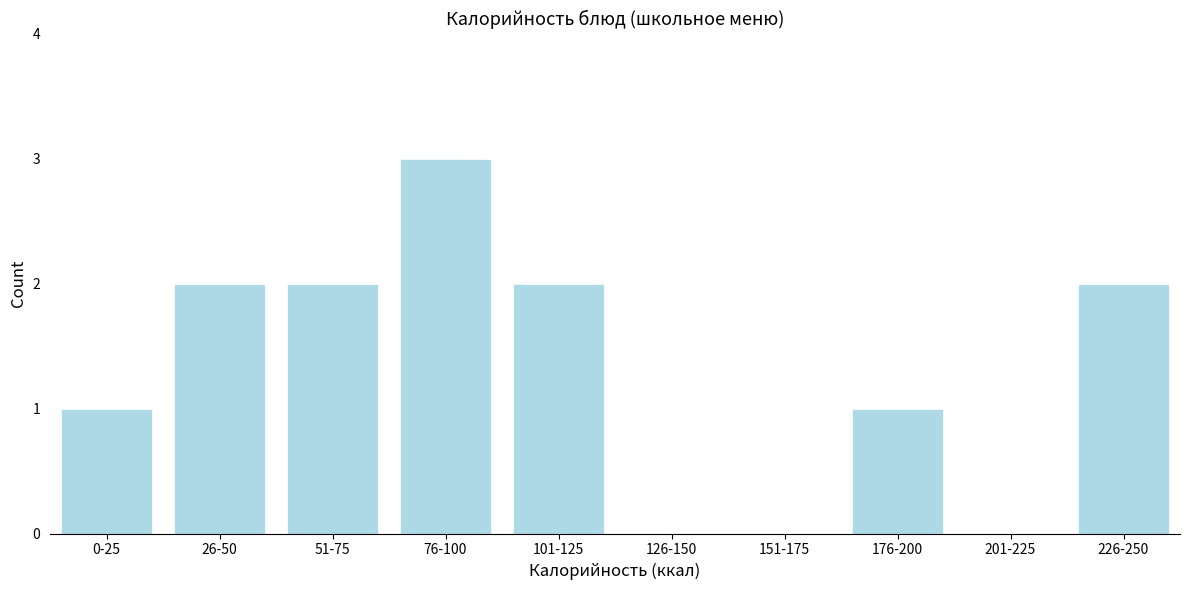

Reading left to right, transcribe all the data shown in this chart.

0-25=1	26-50=2	51-75=2	76-100=3	101-125=2	126-150=0	151-175=0	176-200=1	201-225=0	226-250=2